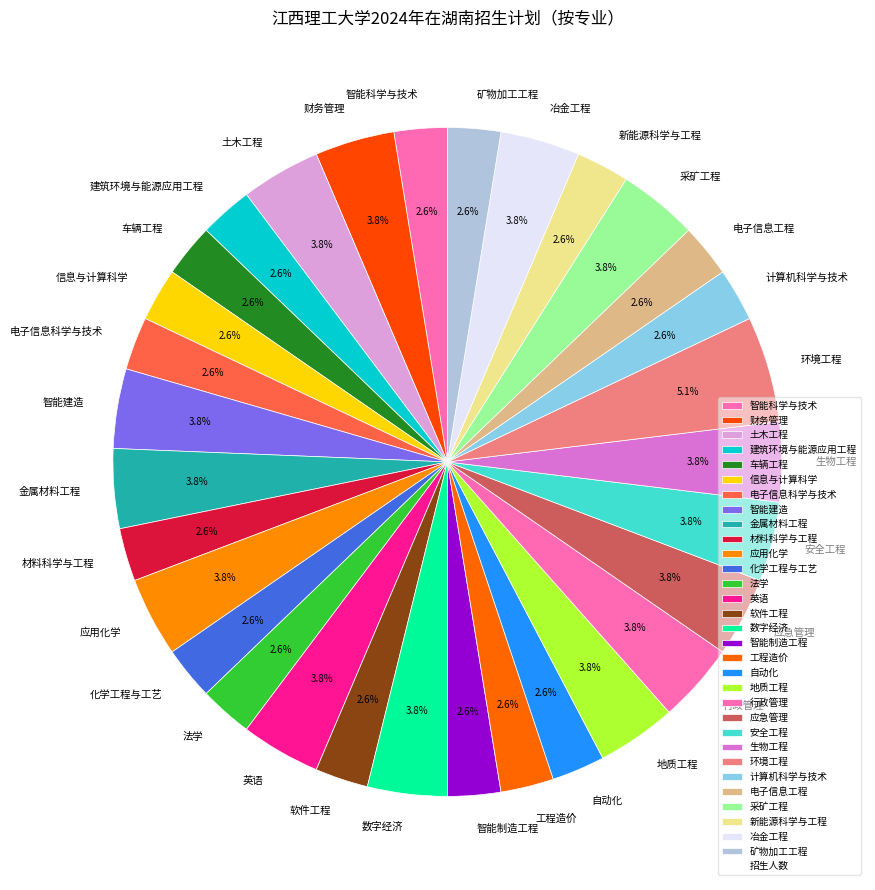

Is 数字经济 the majority of the pie?

No